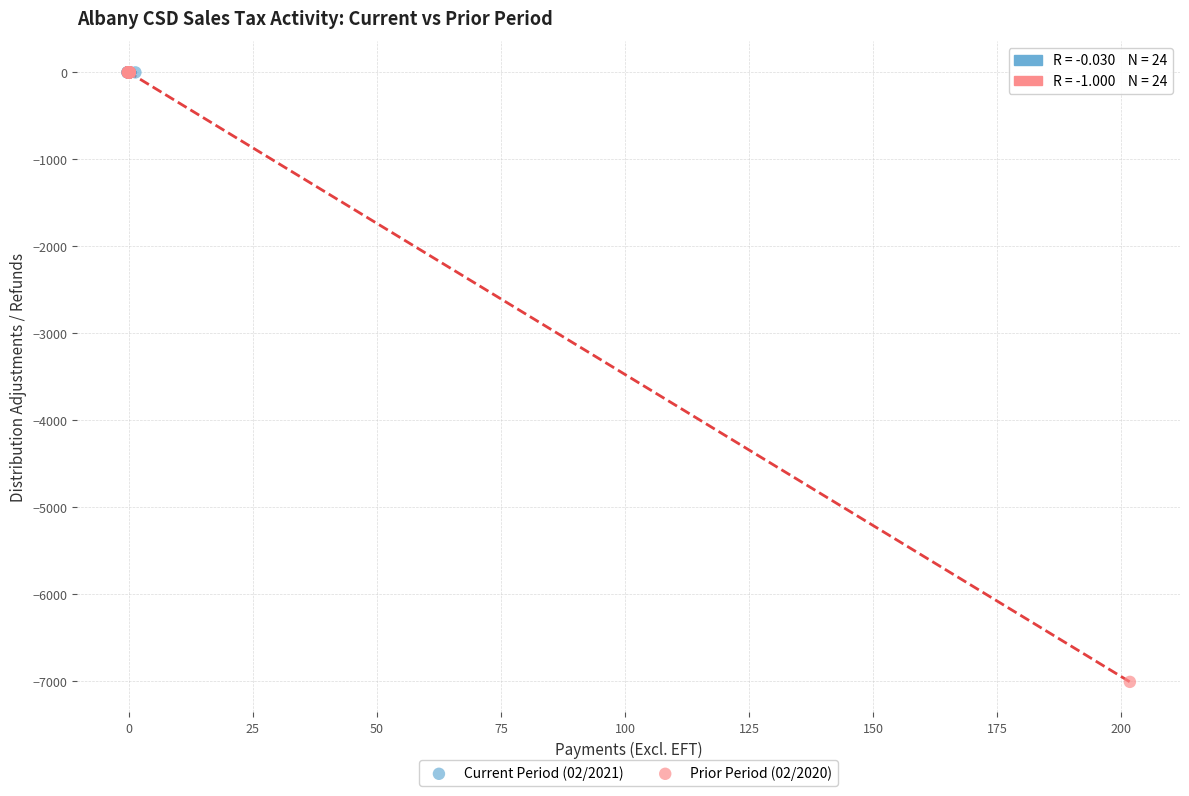

Which series has the widest spread of Y values?

Prior Period (02/2020)